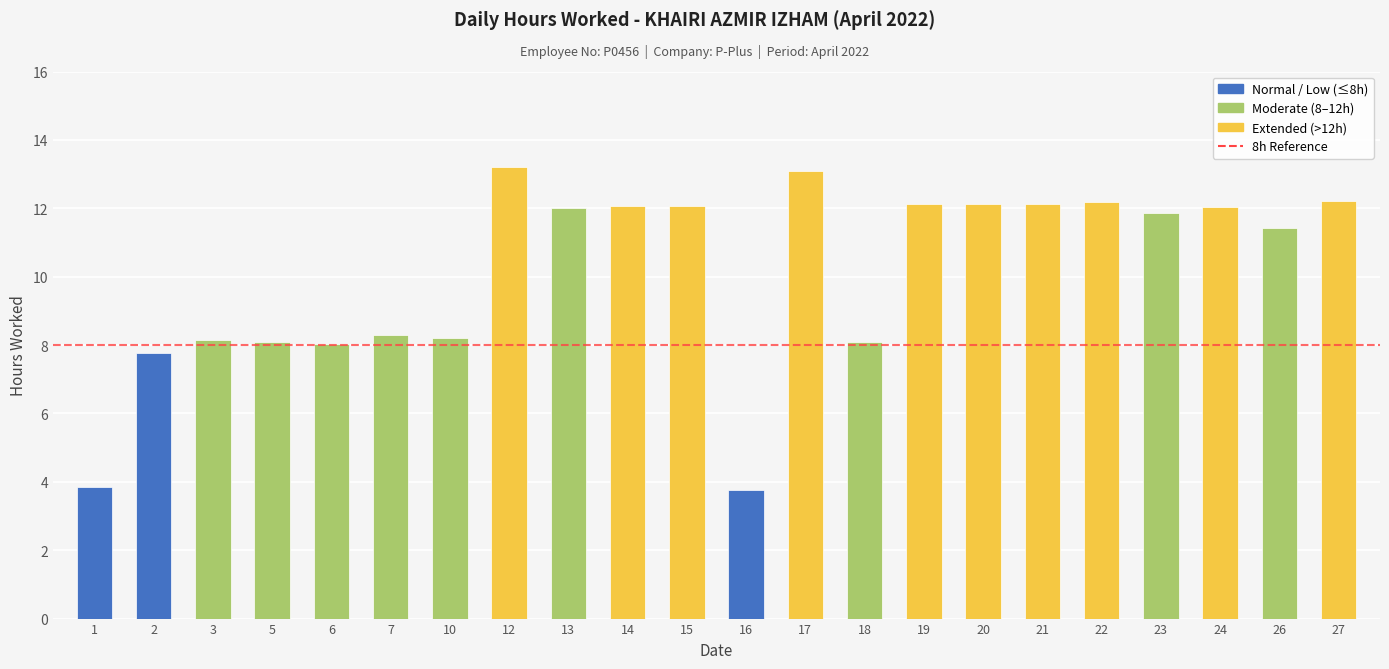

What is the approximate value at 2?

7.8